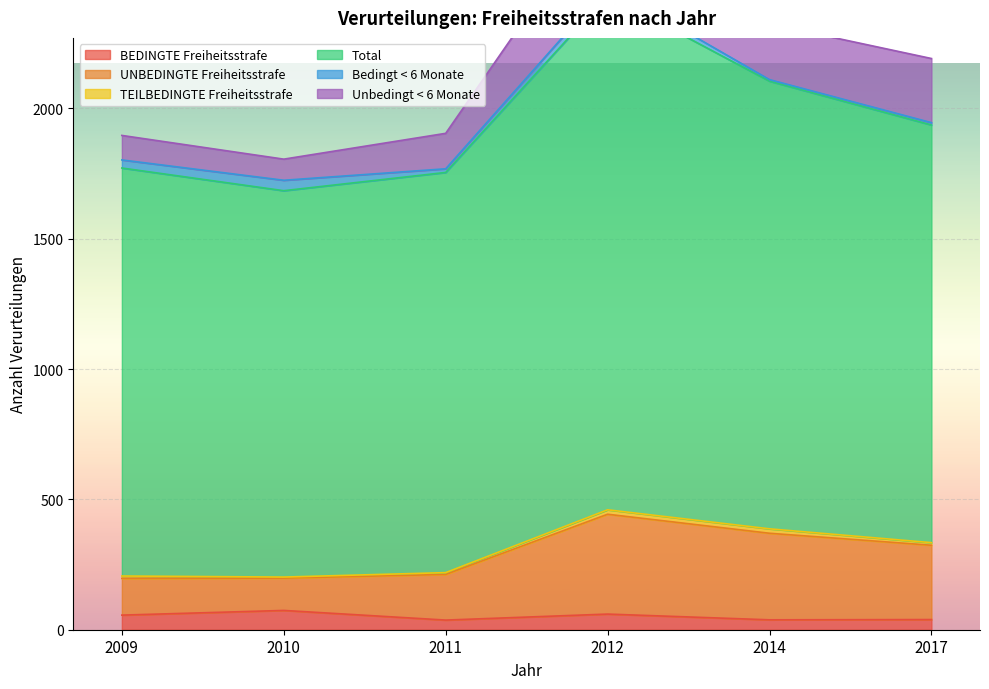

What is the difference between the BEDINGTE Freiheitsstrafe values at 2011 and 2010?

37